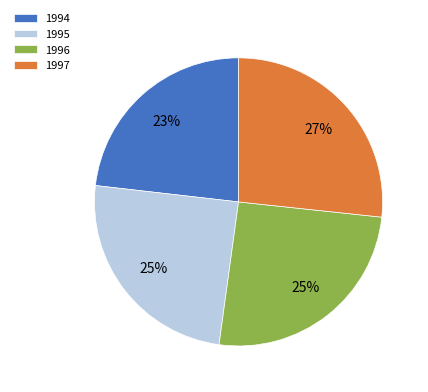

To the nearest percent, what is the combined percentage of 1995 and 1994?

48%